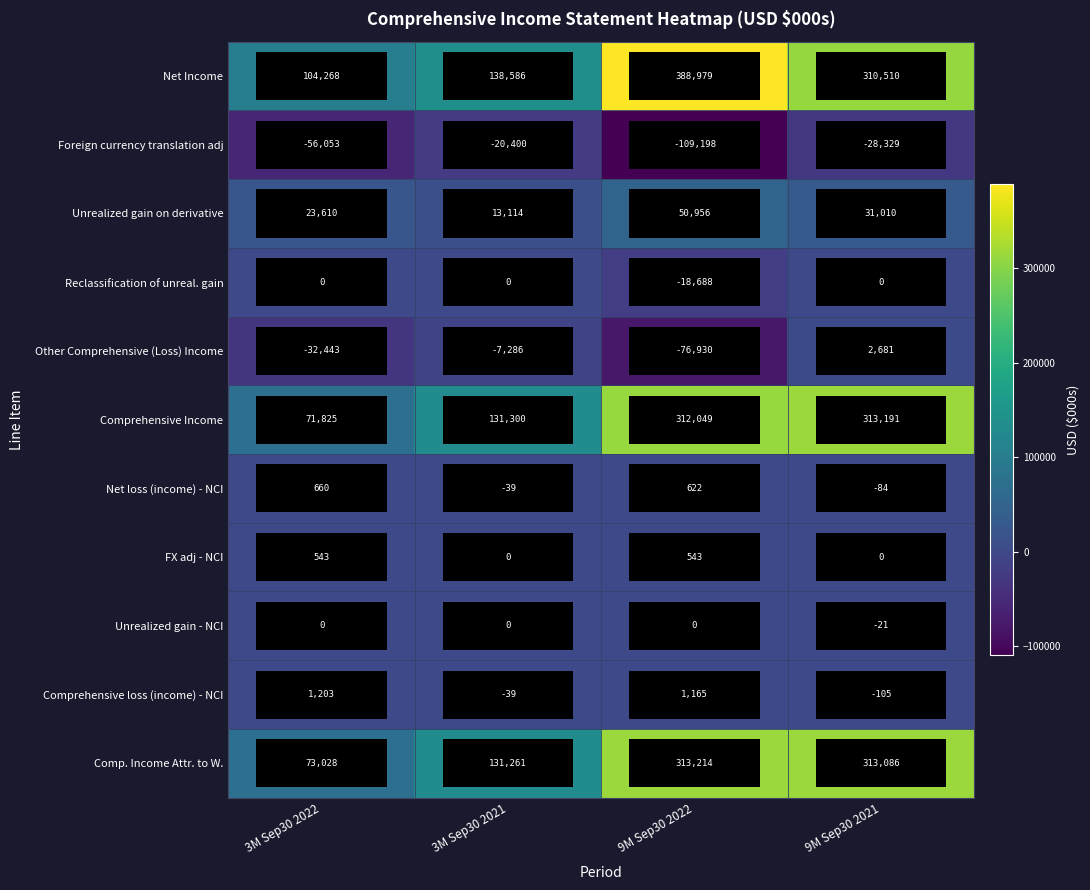

What is the difference between the Comprehensive loss (income) - NCI values at 9M Sep30 2021 and 3M Sep30 2021?

66